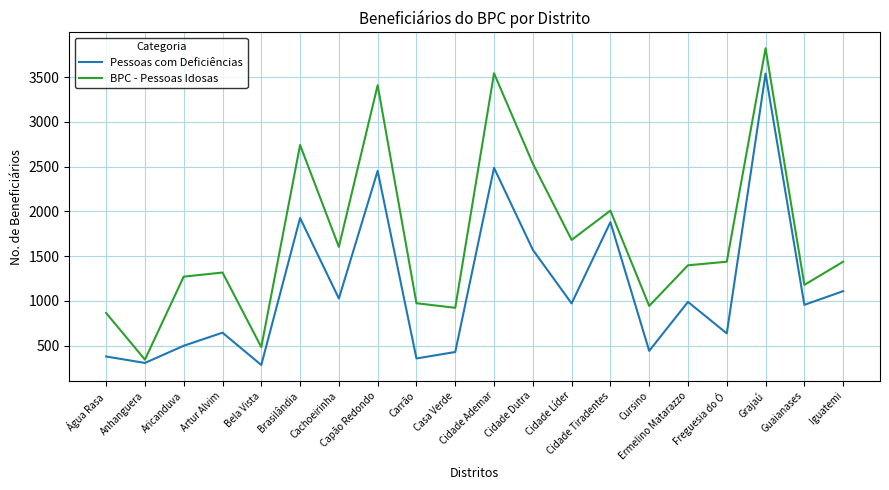

True or false: Pessoas com Deficiências has a value of 1926 at Brasilândia.

True